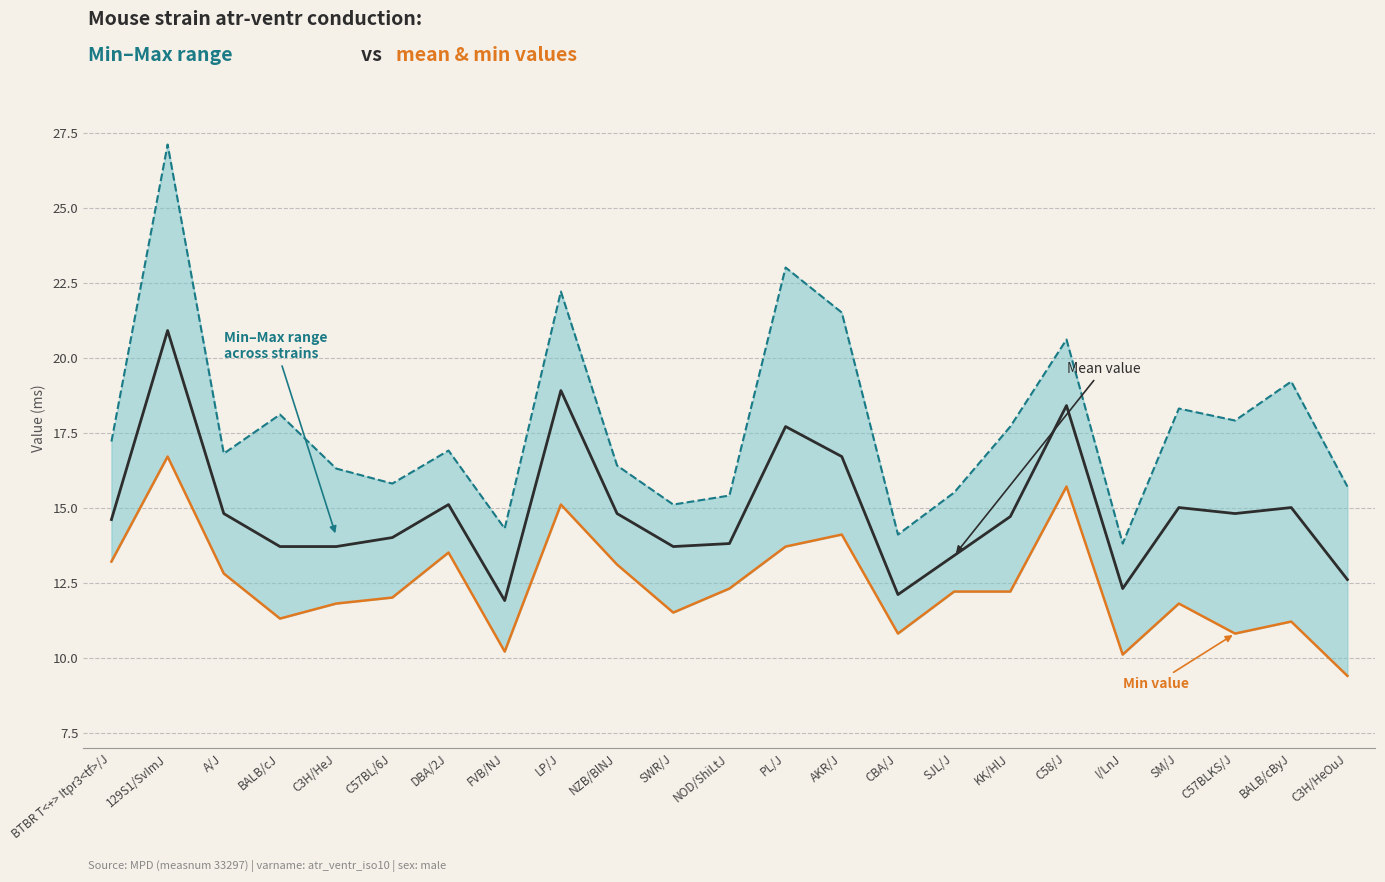

What is the maximum value shown in the chart?

27.1